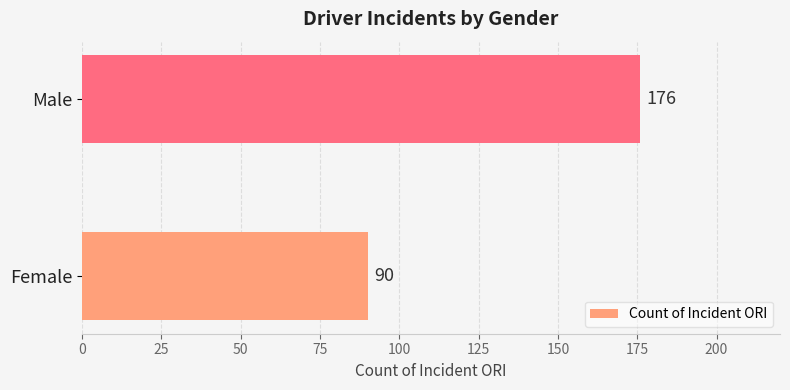

How many values are between 90 and 176?

2